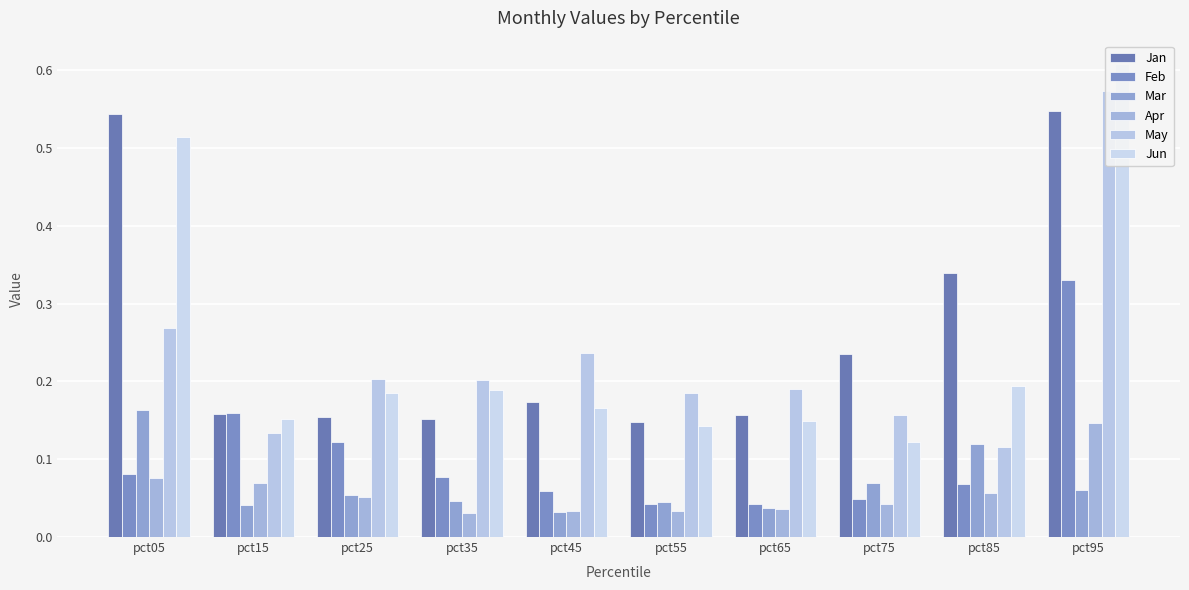

What is the value of the Mar bar at the 9th from the left?

0.1